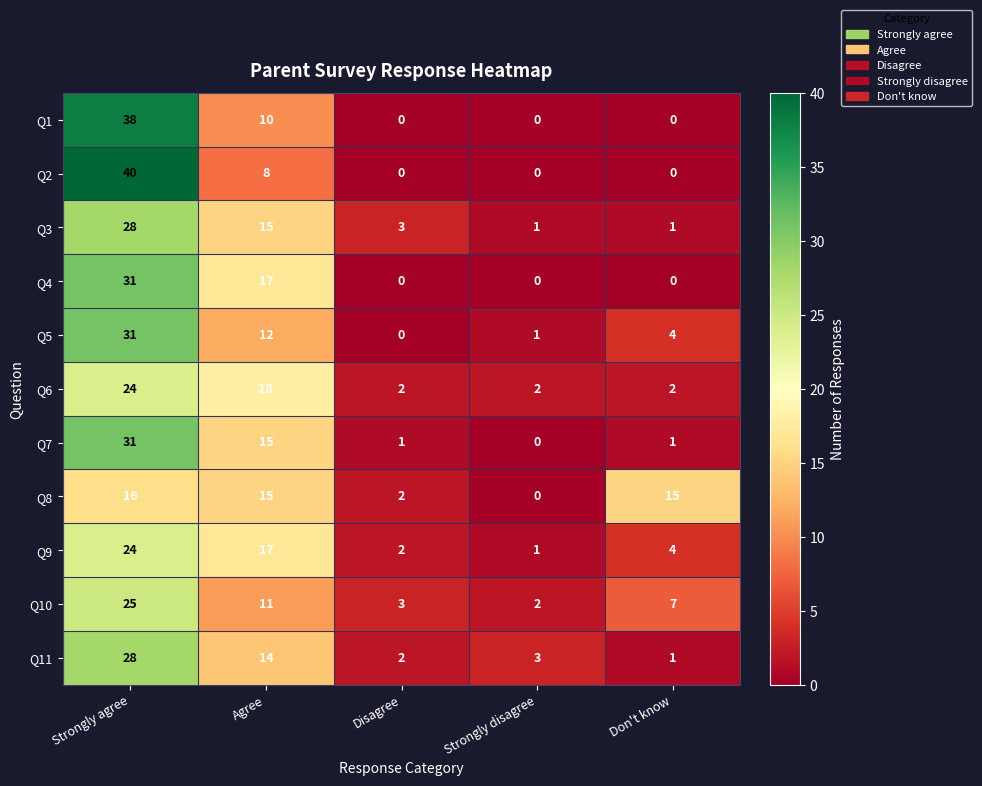

What is the total value across all series at Strongly disagree?

10